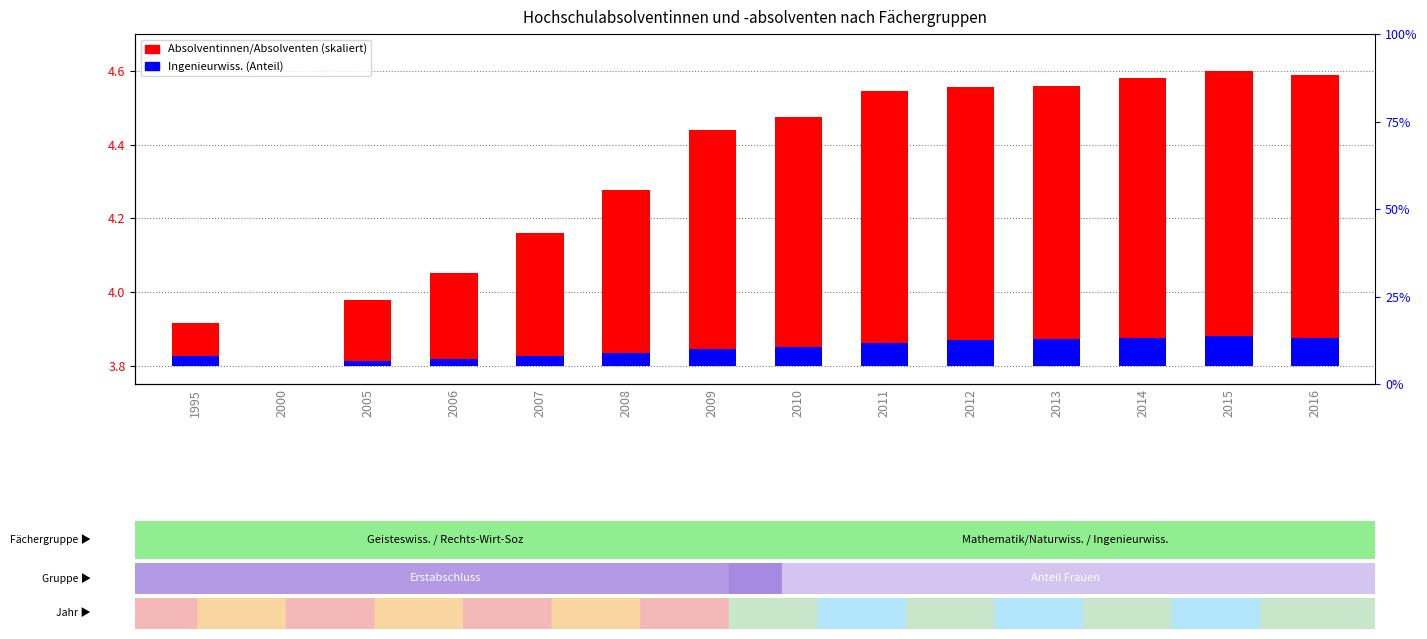

The Absolventinnen/Absolventen series shows 0.2 at 2013. True or false?

False